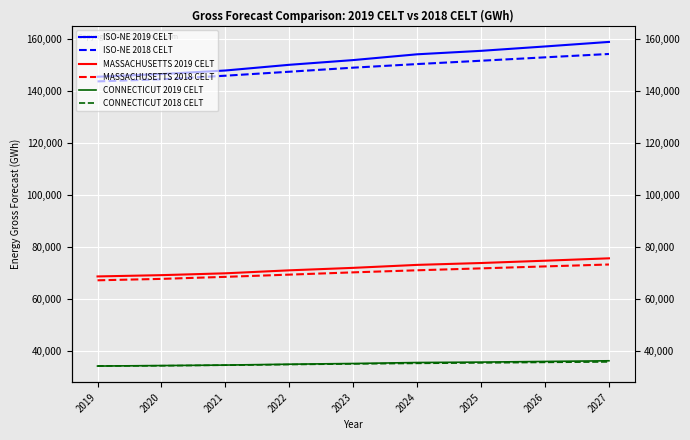

At which label does MASSACHUSETTS 2019 CELT reach its peak?

2027